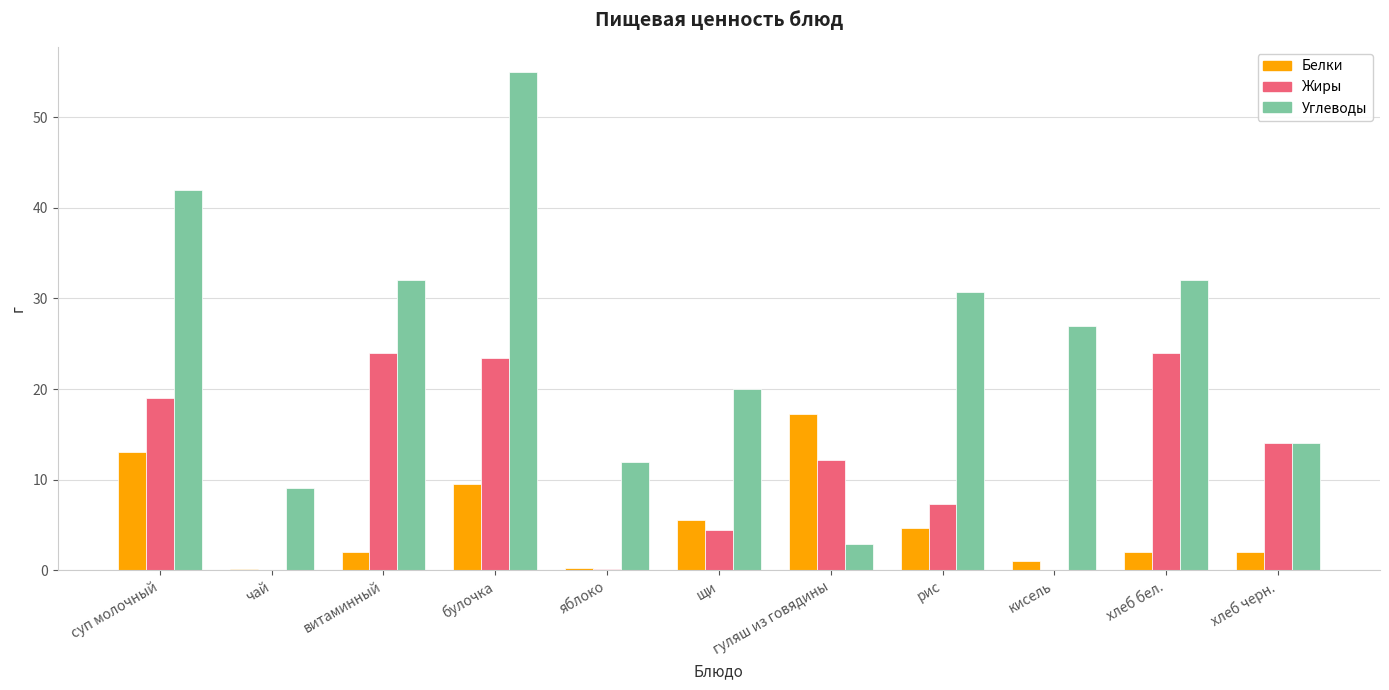

Is it true that Жиры equals 4.5 at щи?

True